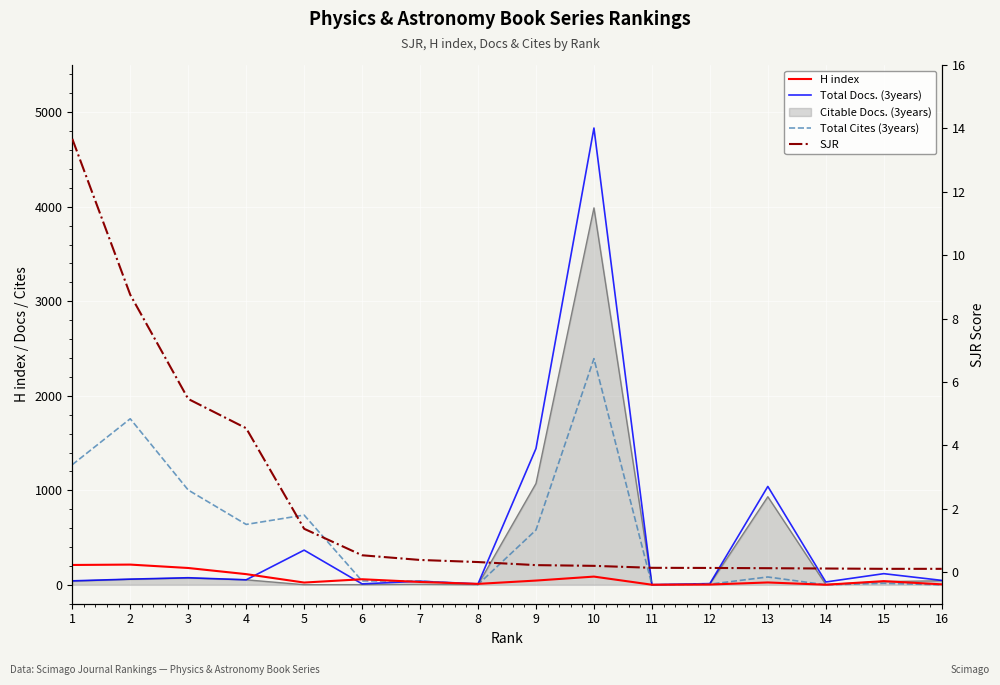

The Total Cites (3years) series shows 0.0 at 11. True or false?

True